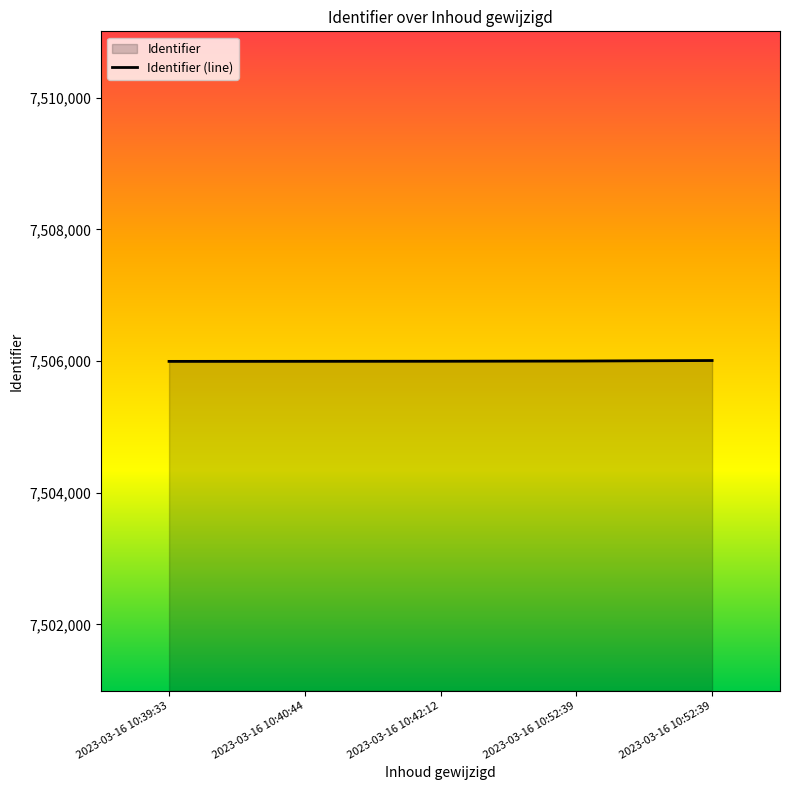

How many lines are shown in the chart?

1